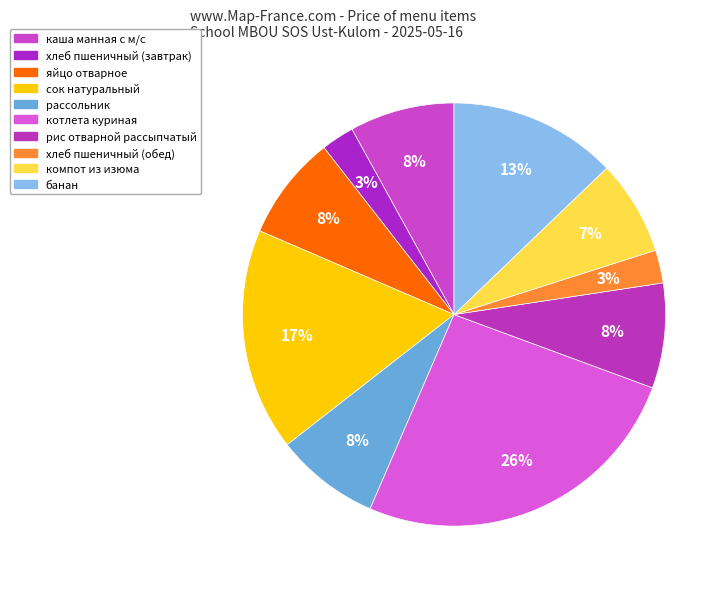

Count the number of slices in the pie.

10